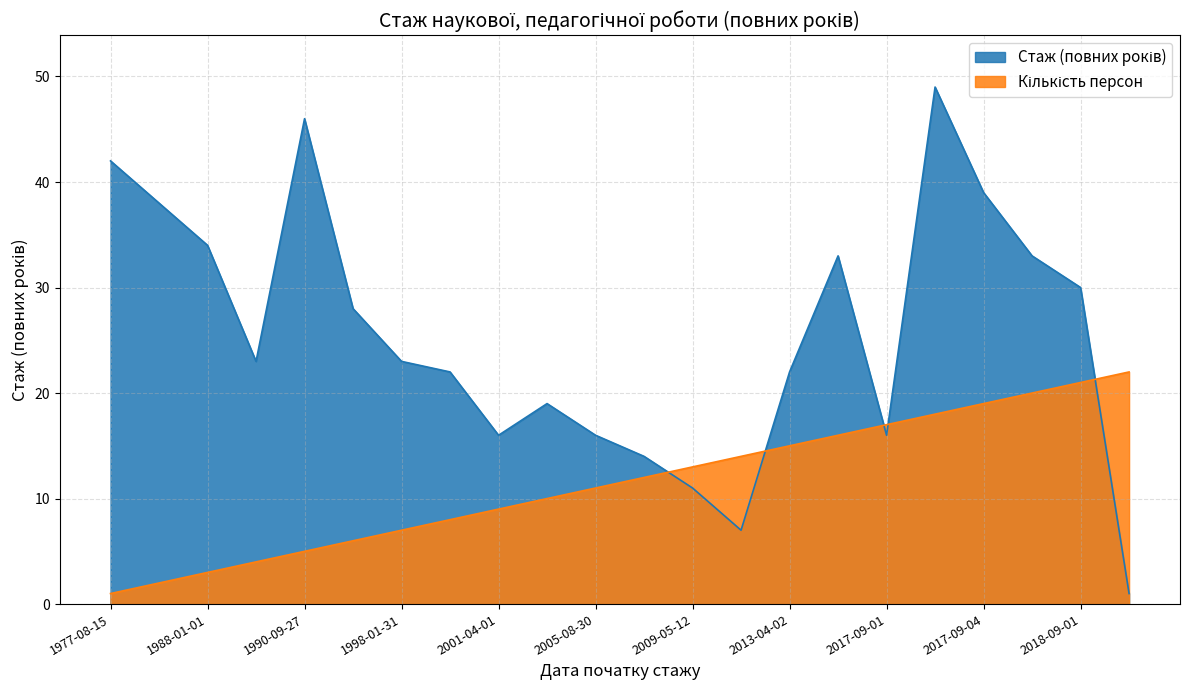

Which series has the largest range (max minus min)?

Стаж (повних років)